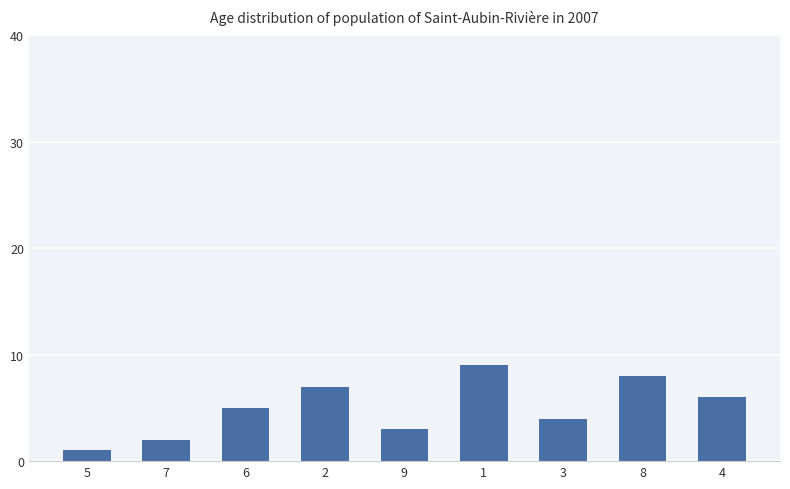

What is the sum of all values?

45